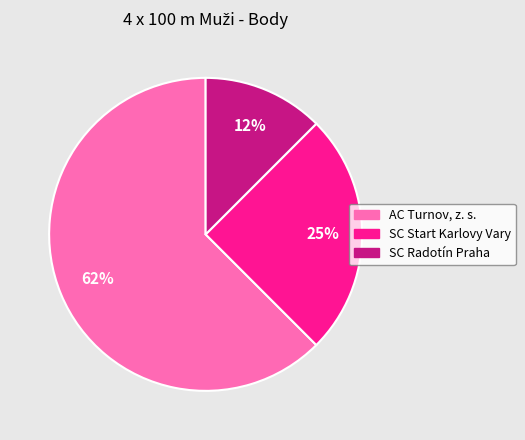

Is the sum of SC Radotín Praha and AC Turnov, z. s. greater than half?

Yes